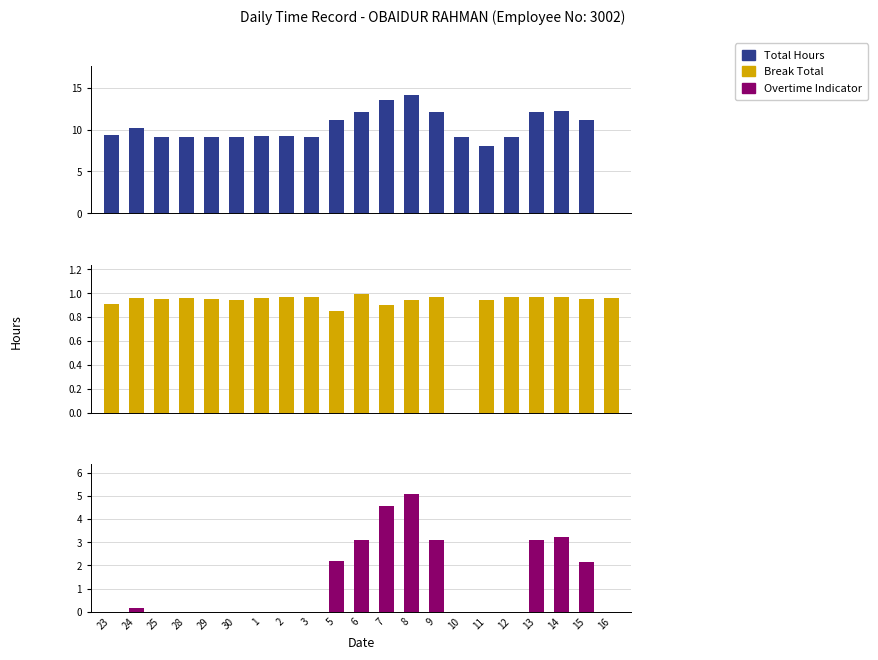

Rank the series at 6 from lowest to highest value.

Break Total, Overtime Indicator, Total Hours